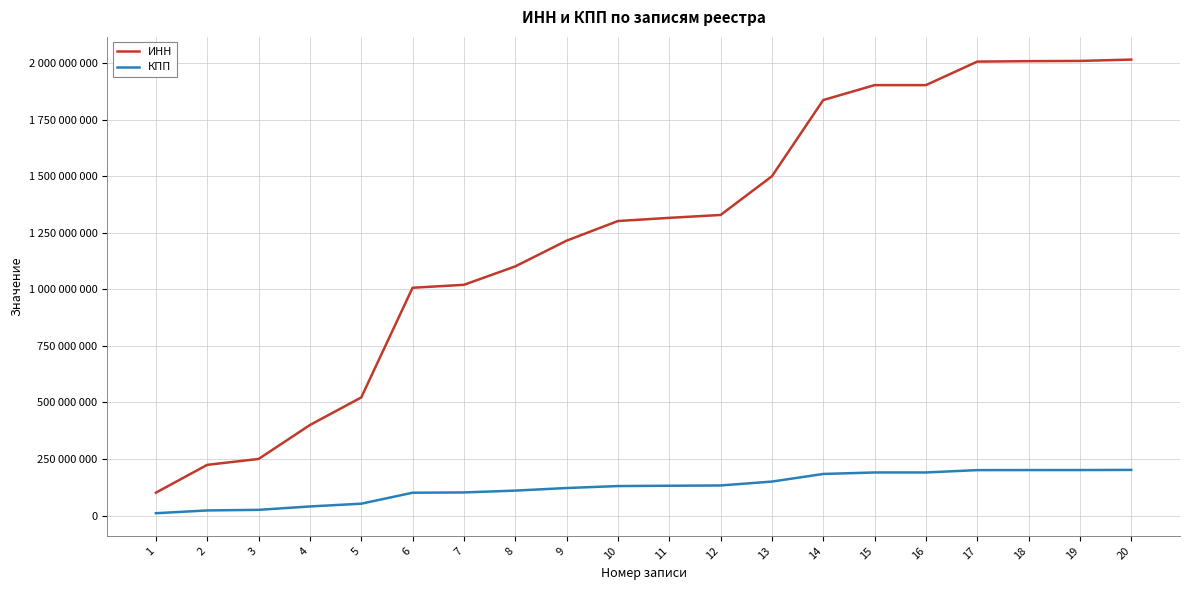

True or false: КПП has more than 1 interior local peaks.

False